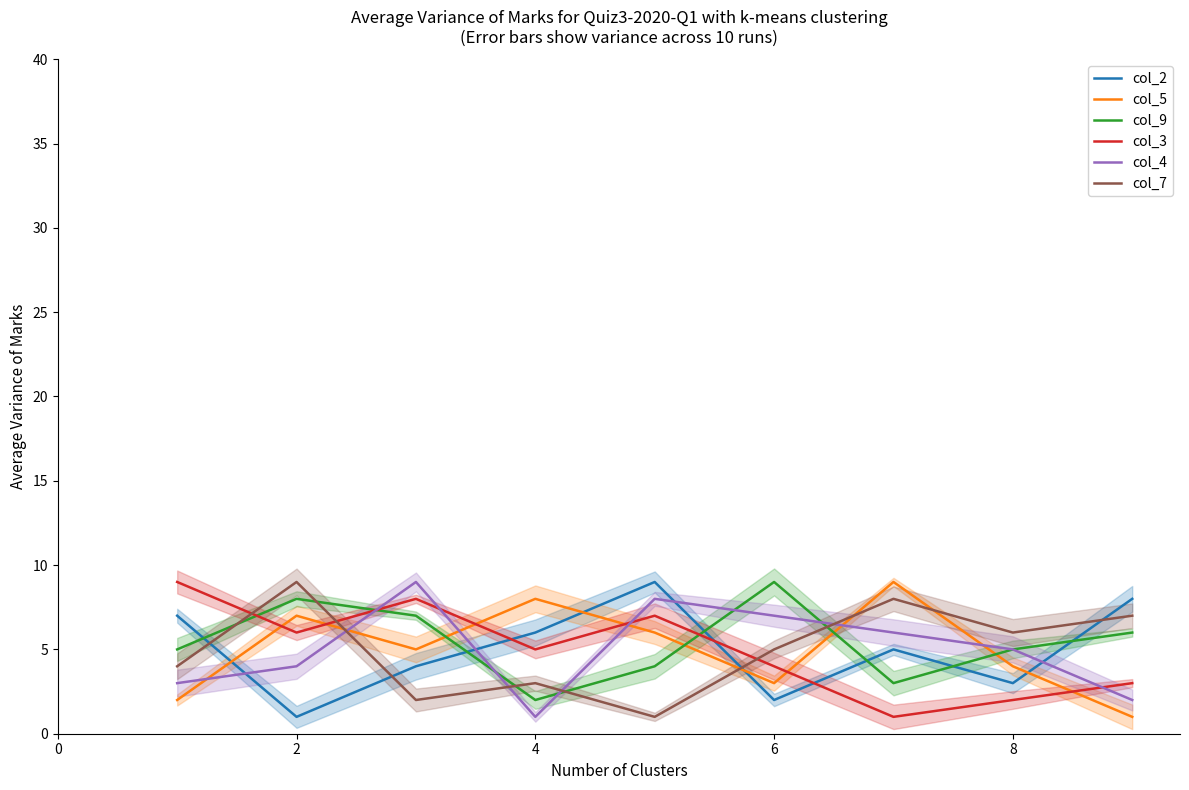

Does the chart have visible grid lines?

No